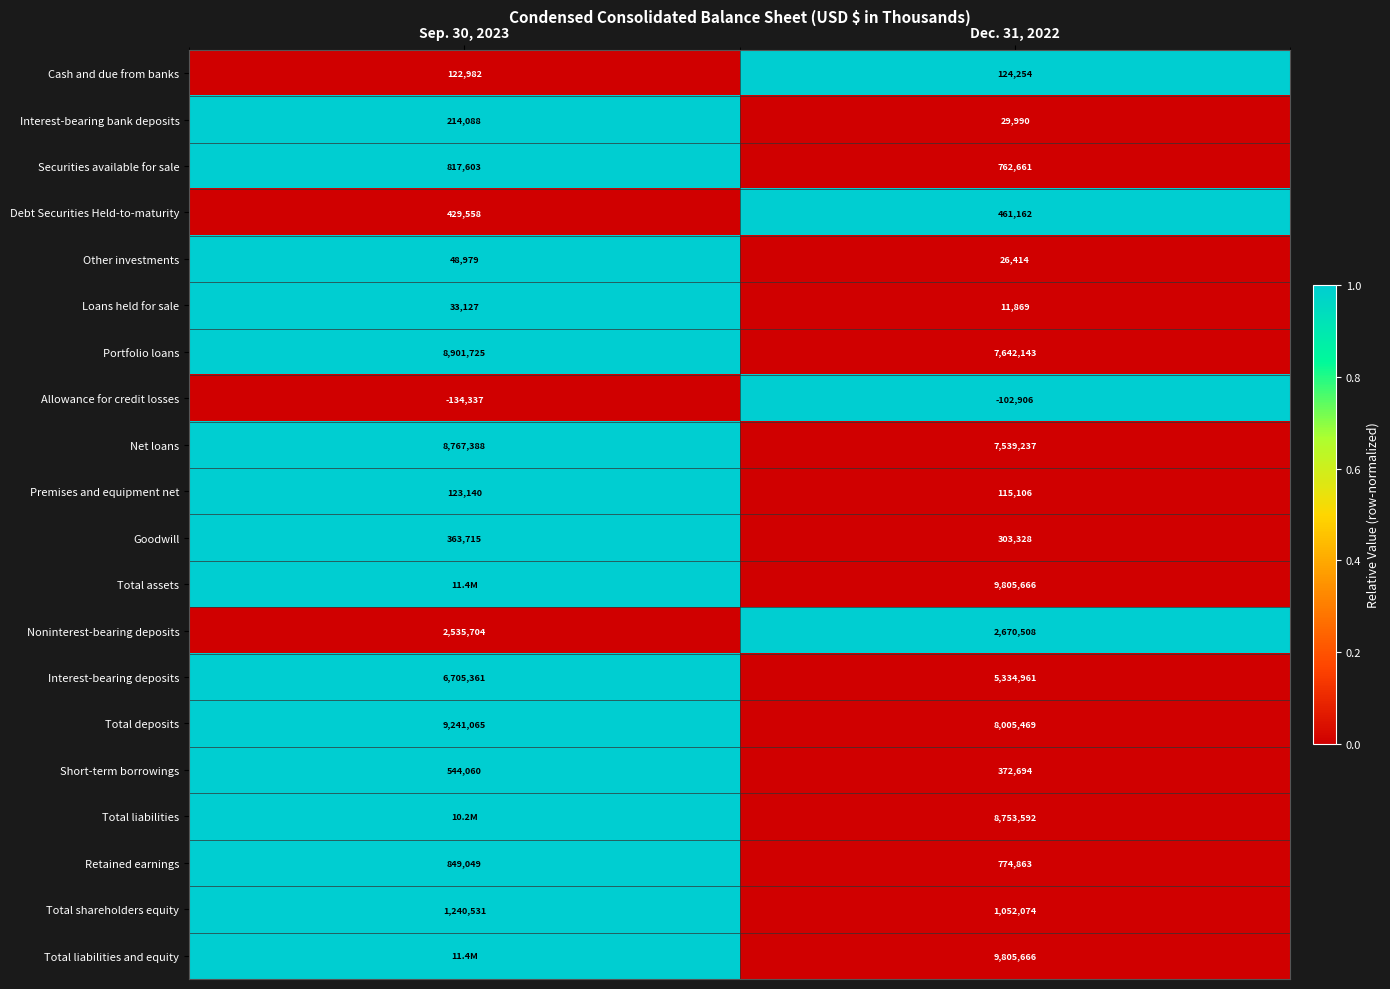

Is the value of Short-term borrowings at Sep. 30, 2023 greater than the value of Retained earnings at Sep. 30, 2023?

No